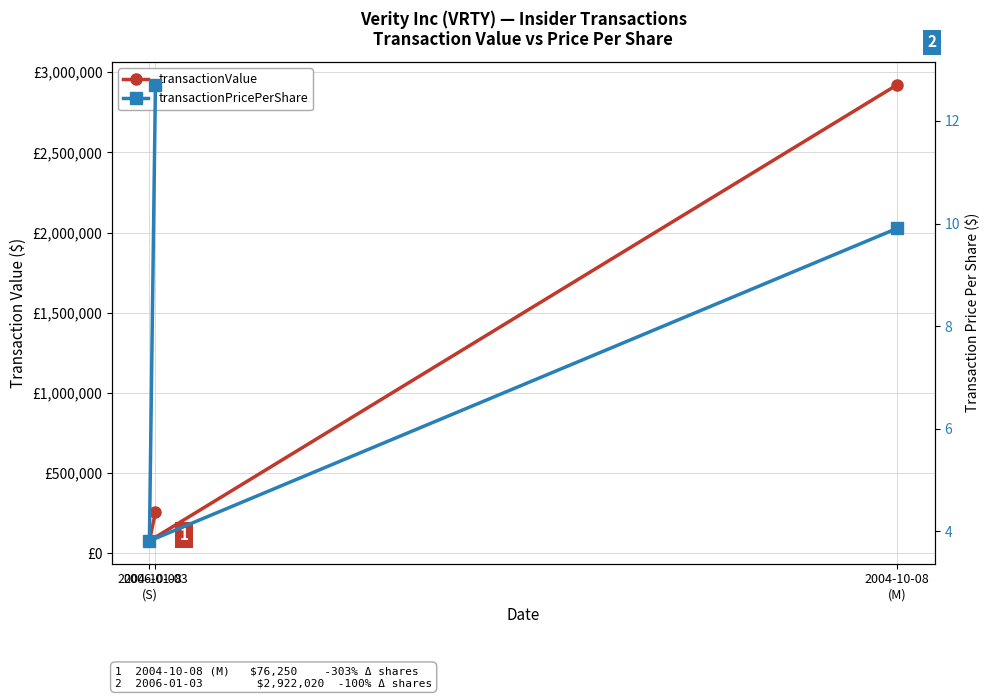

At which label is transactionPricePerShare closest to 8?

2004-10-08
(M)